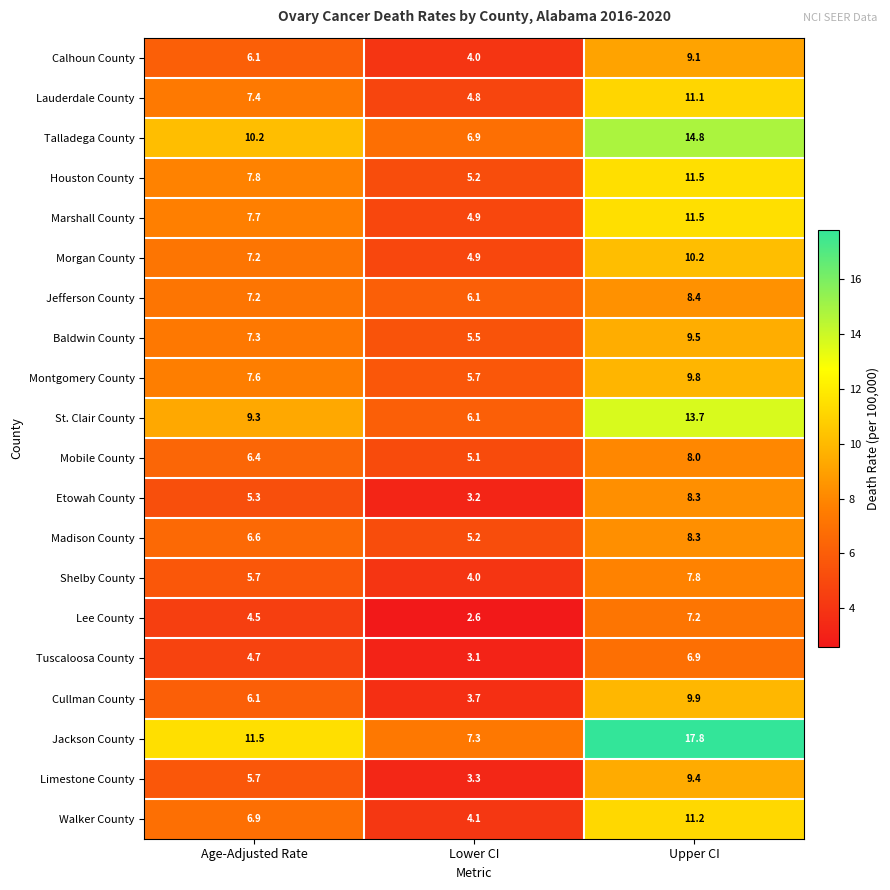

What is the minimum value shown in the chart?

2.6